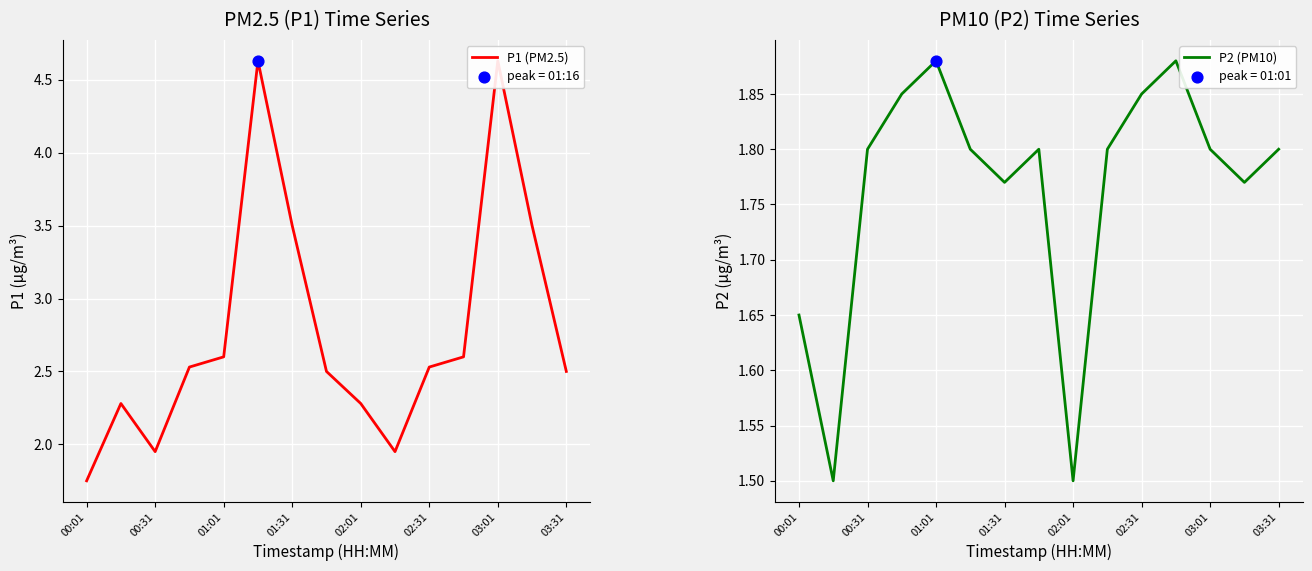

Which series reaches the maximum Y coordinate?

P1 (PM2.5)